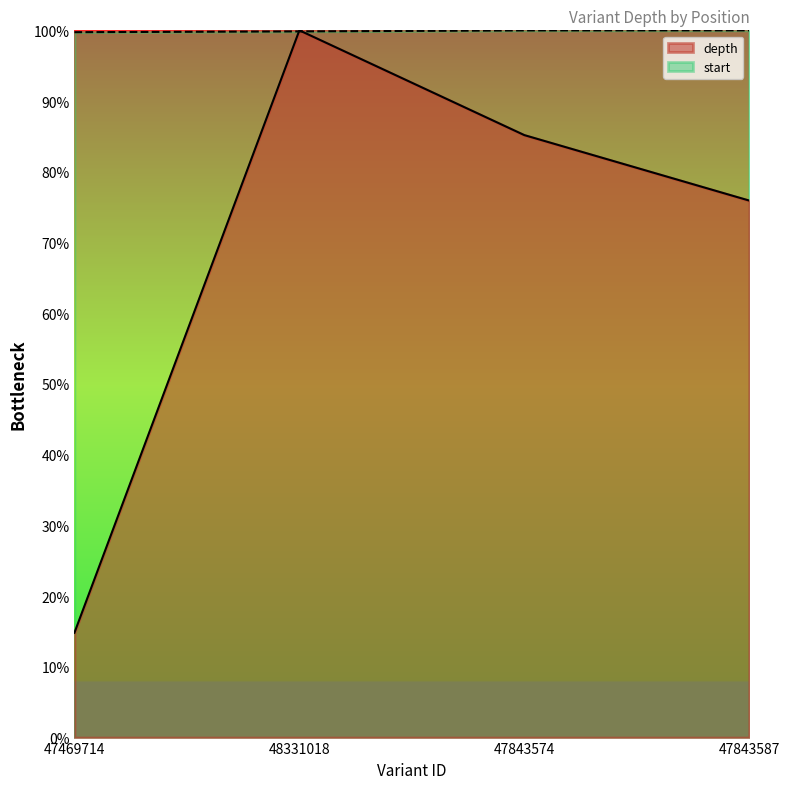

Does the chart have visible grid lines?

No